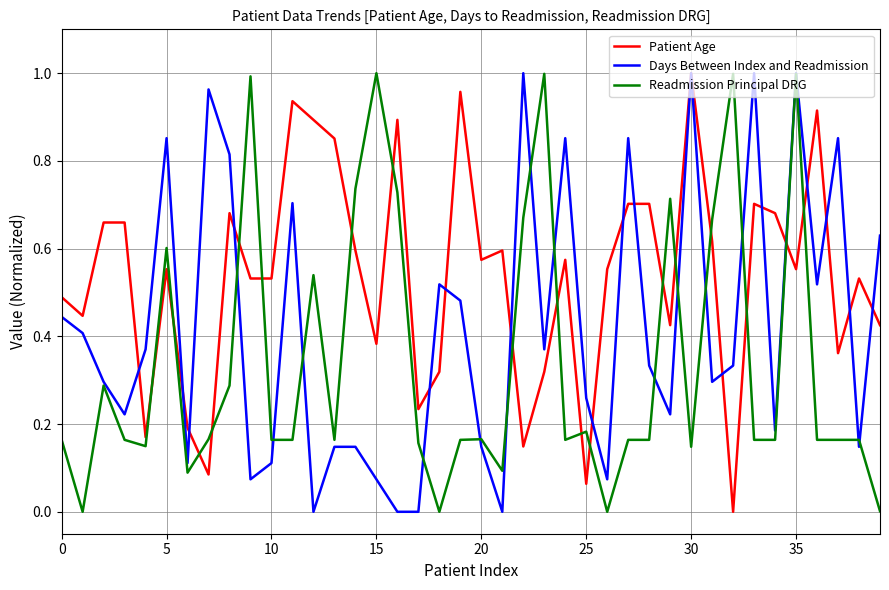

How many positive values does the Patient Age series have?

39